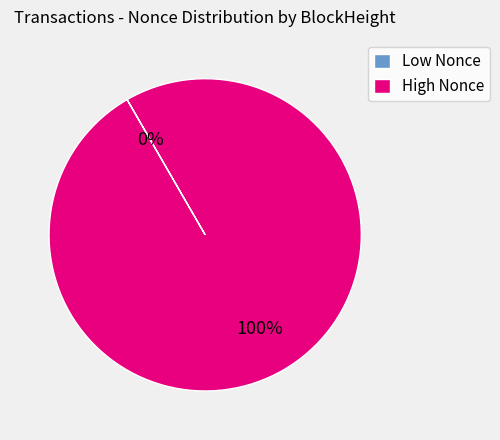

Which slice represents more than half of the pie?

High Nonce